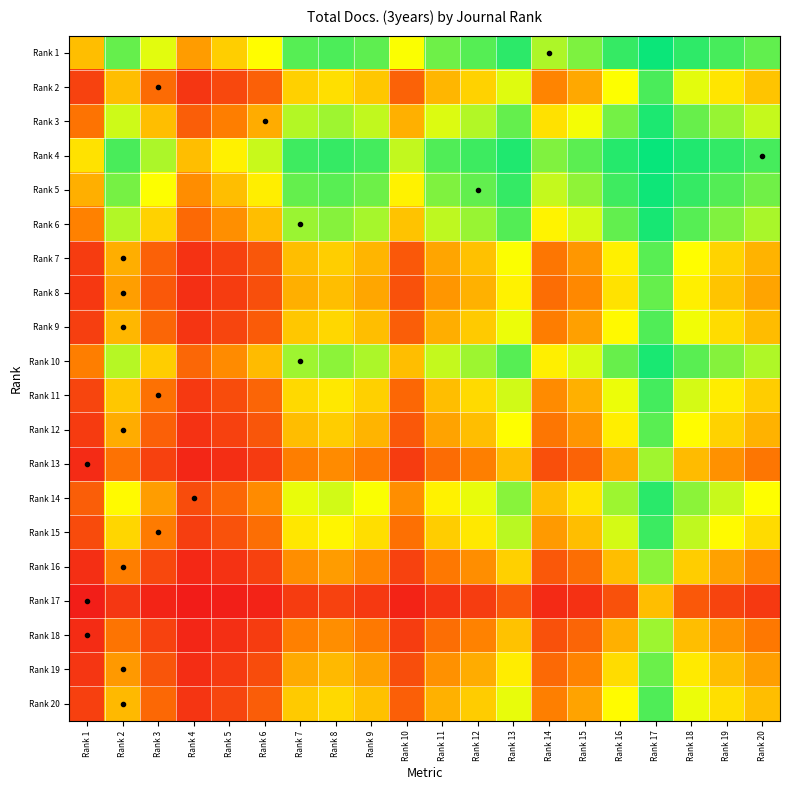

Which category has the lowest value across all series?

Rank 4